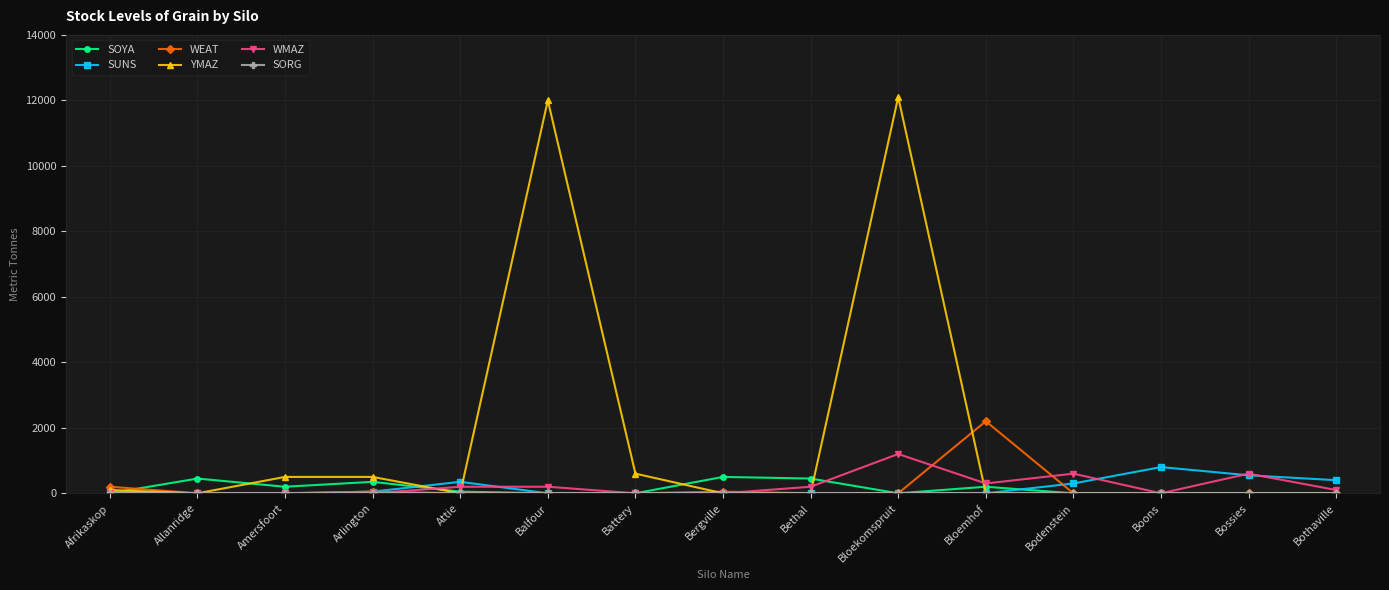

What position from the right is Bergville?

8